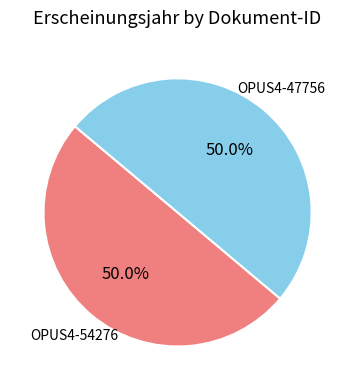

Count the number of slices in the pie.

2